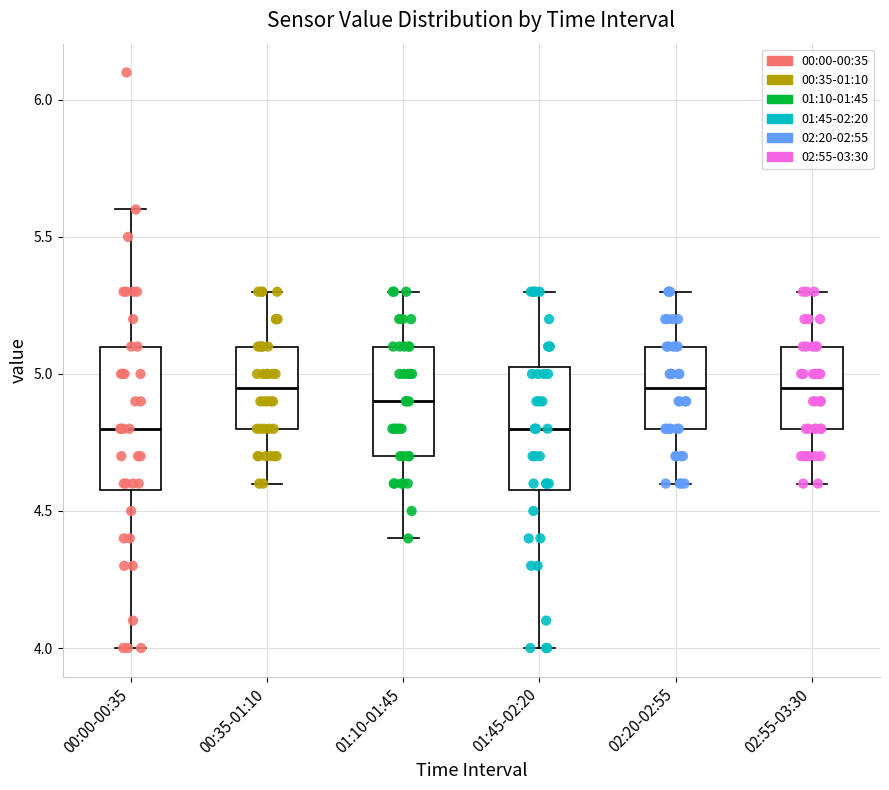

Which box is the tallest, from its lower edge to its upper edge?

00:00-00:35